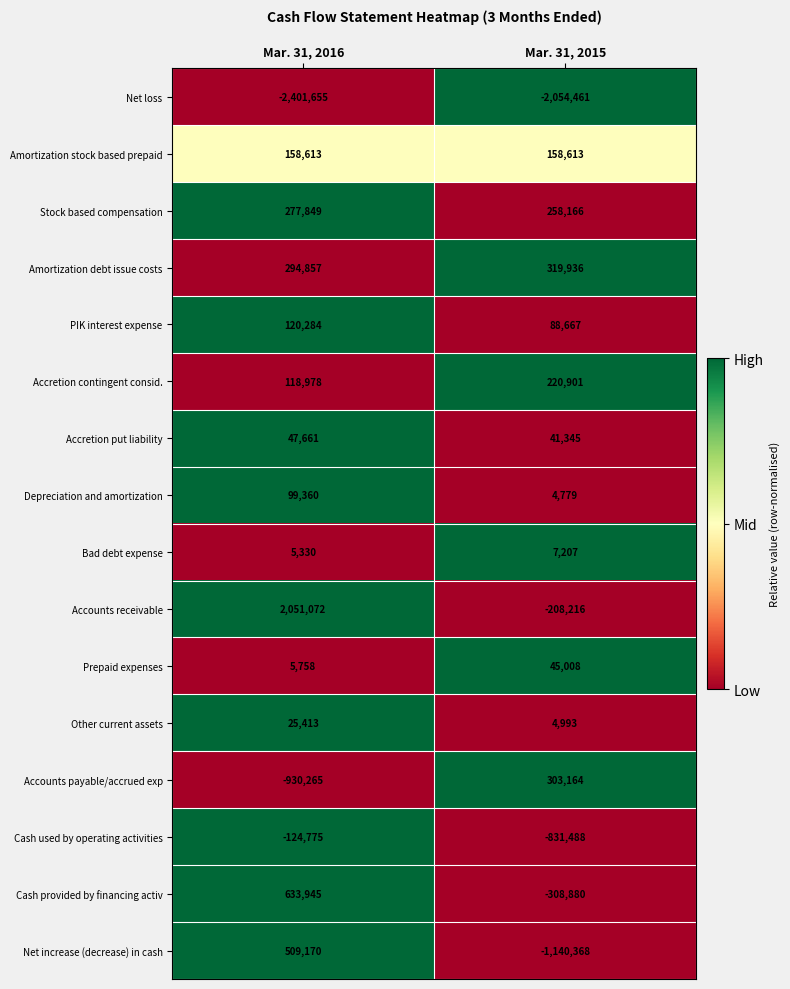

At which label is Depreciation and amortization closest to 52069?

Mar. 31, 2015